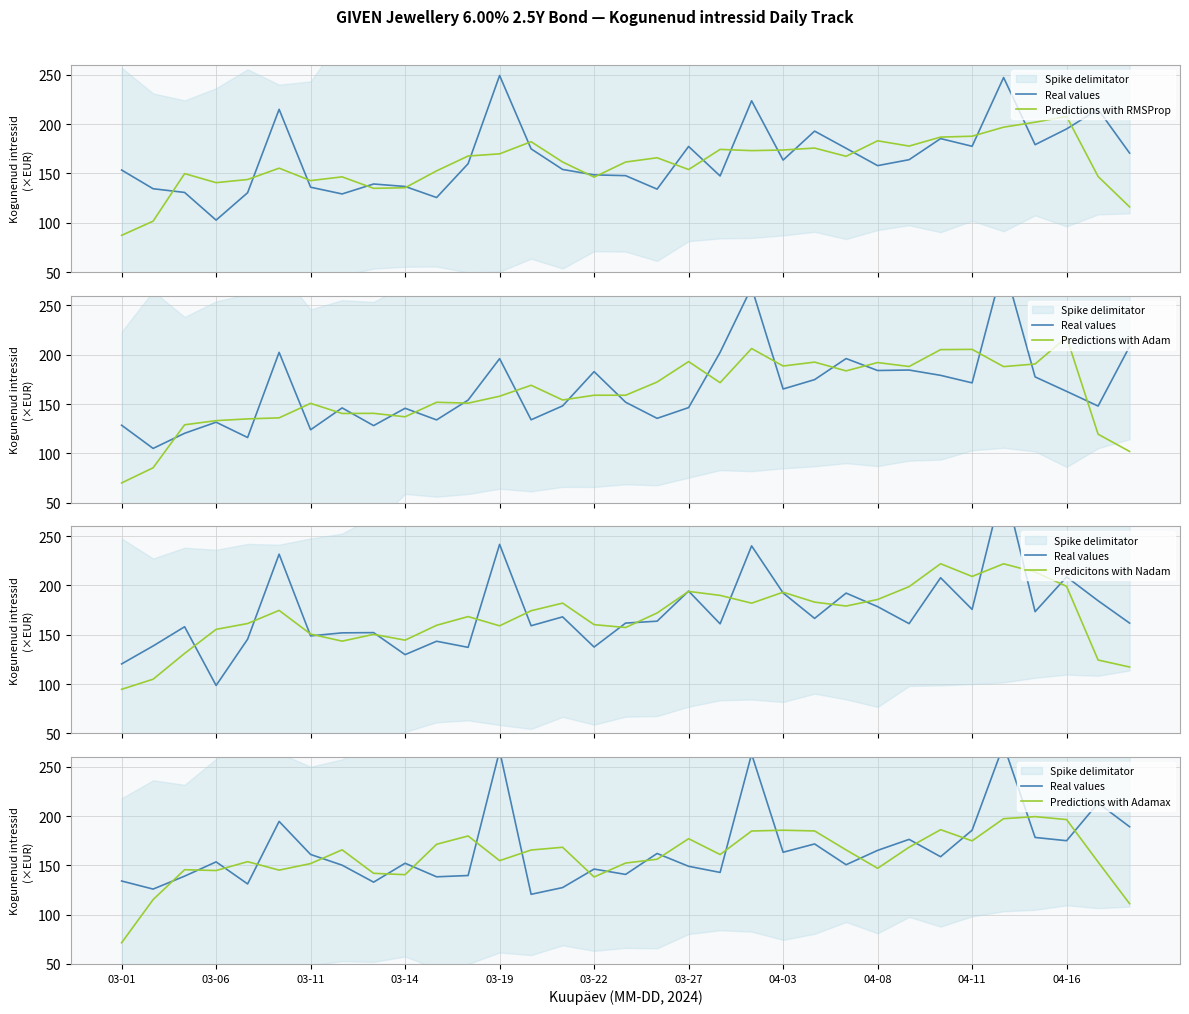

What is the sum of all Predictions with RMSProp values?

5270.9